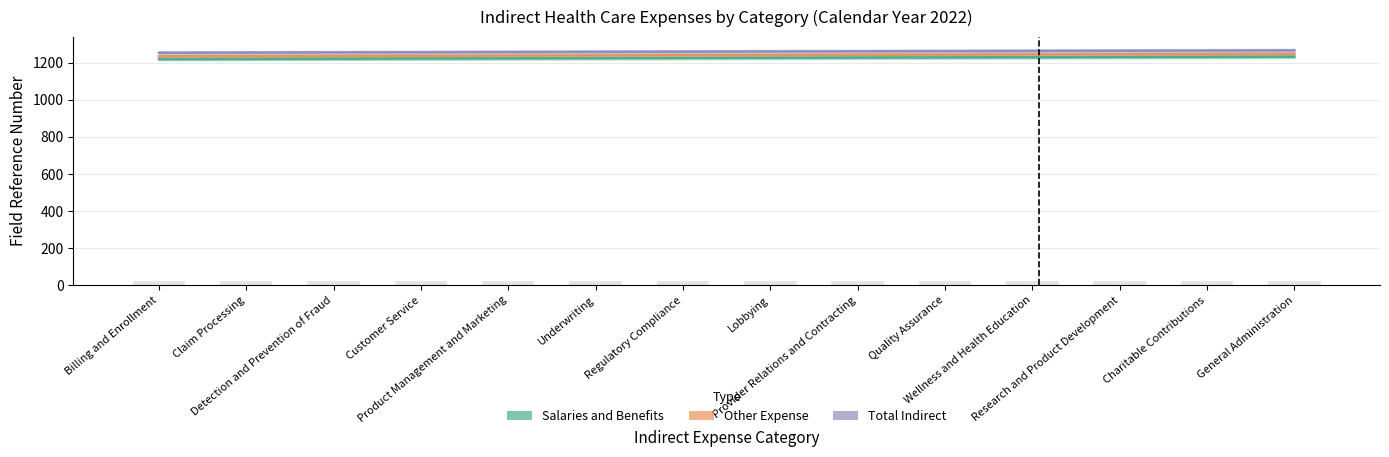

The Total Indirect series shows 384 at Customer Service. True or false?

False